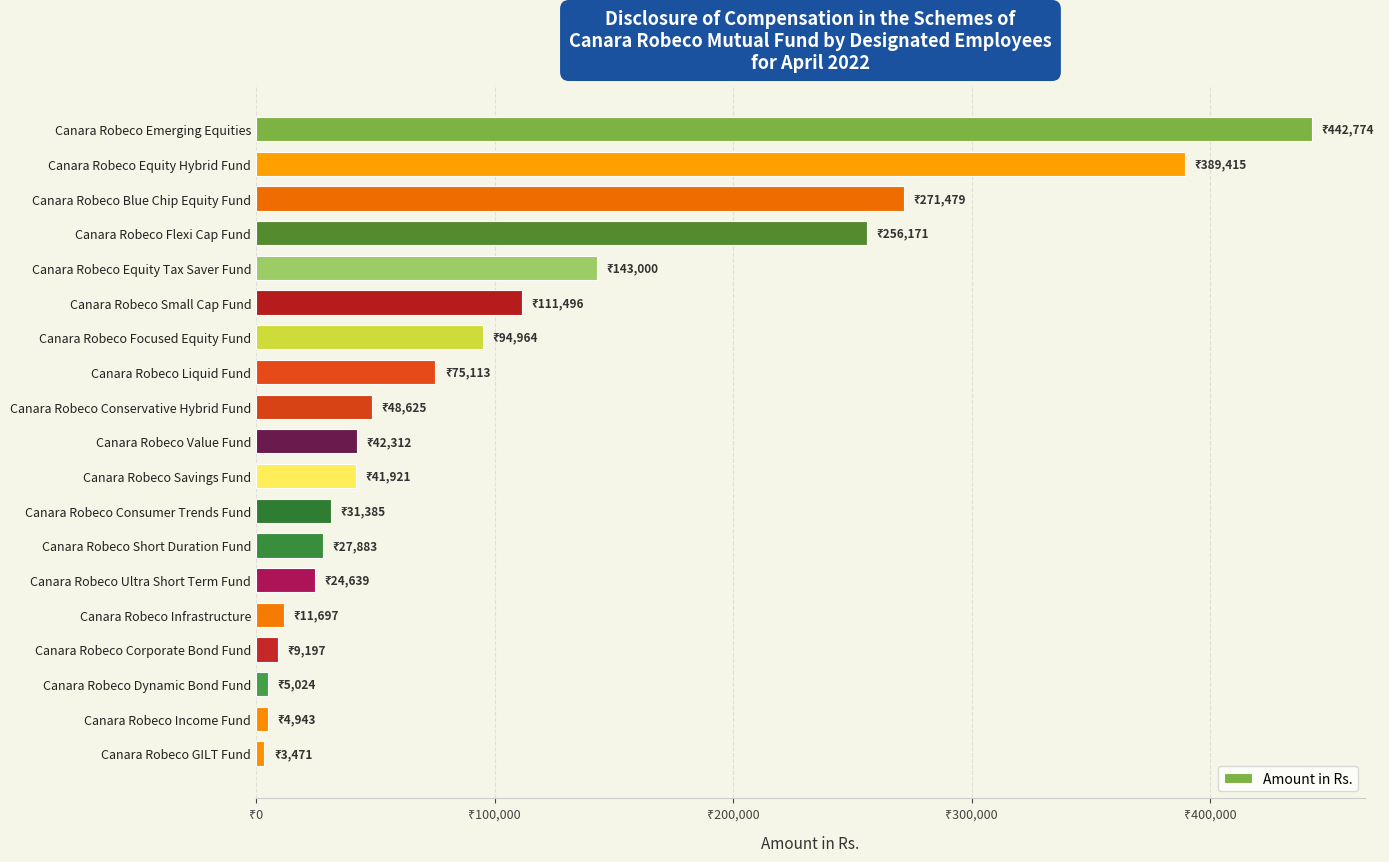

What is the minimum value shown in the chart?

3471